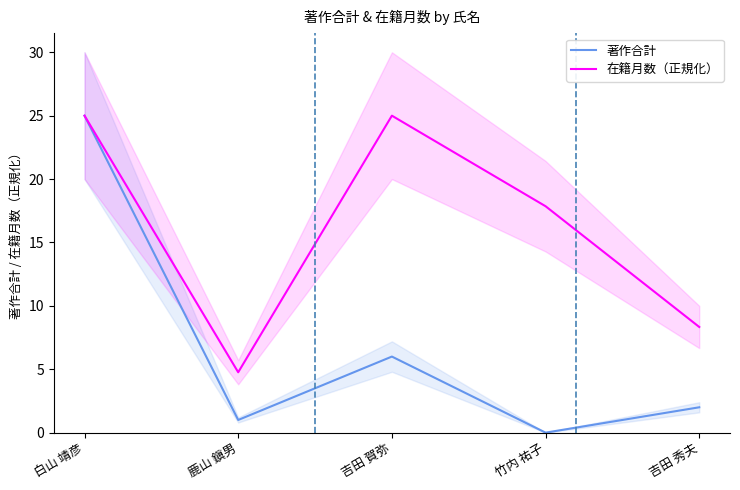

What position from the right is 吉田 秀夫?

1